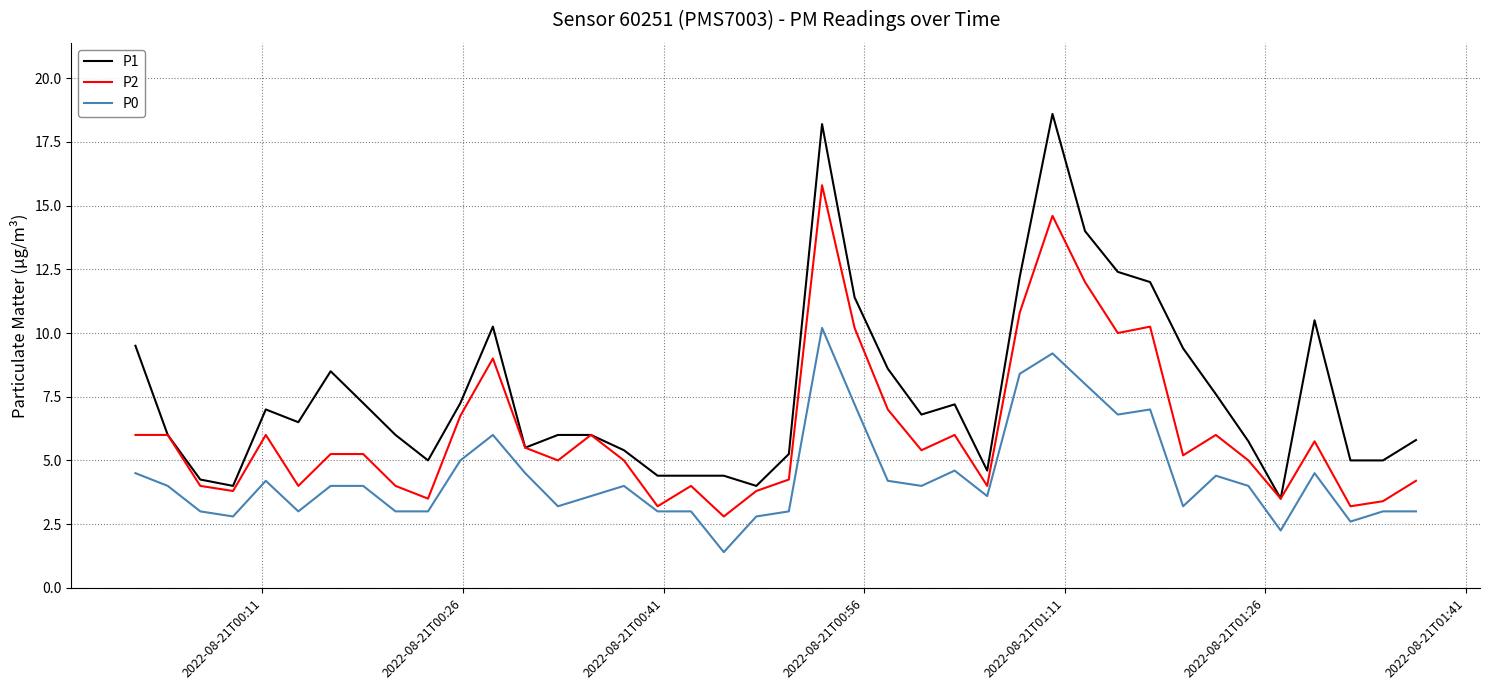

What are all the series names shown in the legend?

P1, P2, P0